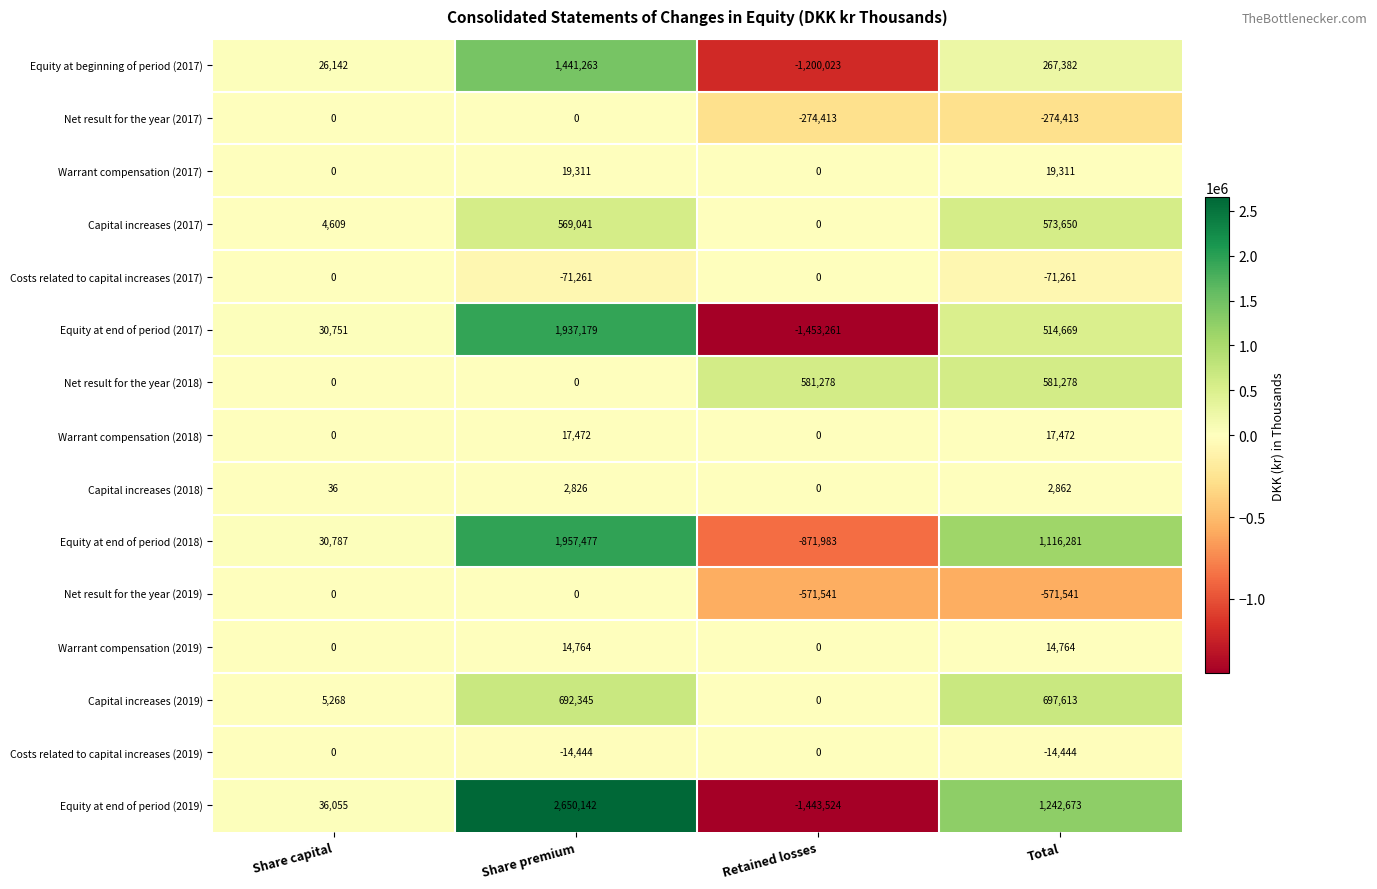

What is the smallest value displayed?

-1453261